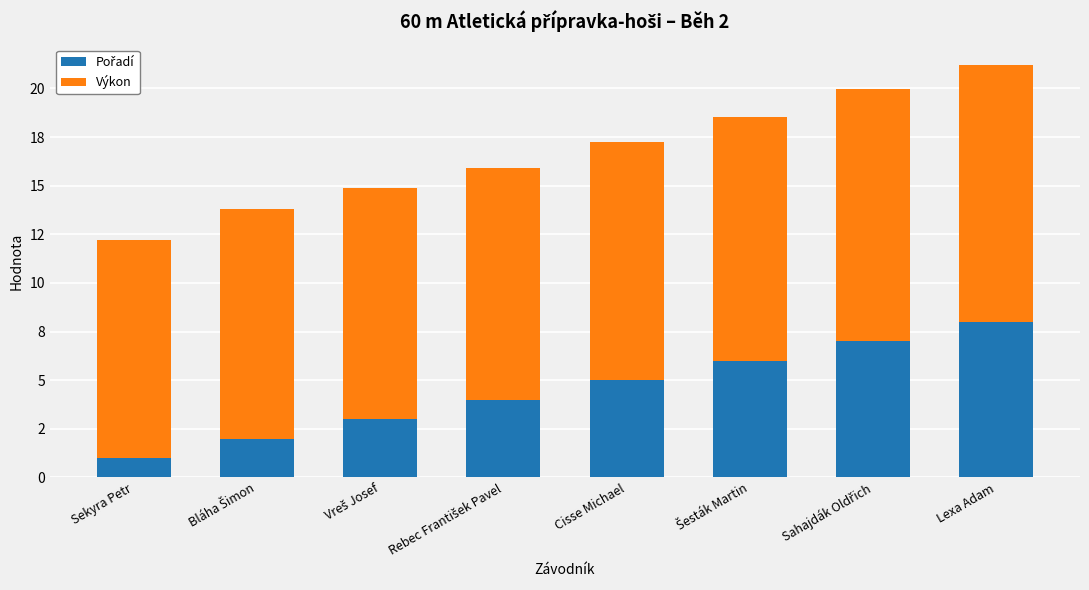

What is the sum of all Výkon values?

97.8